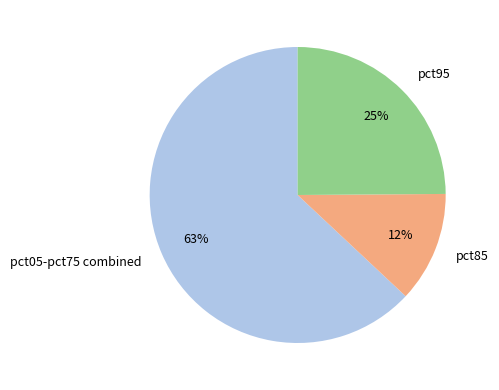

The pct85 slice represents 19% of the pie. True or false?

False